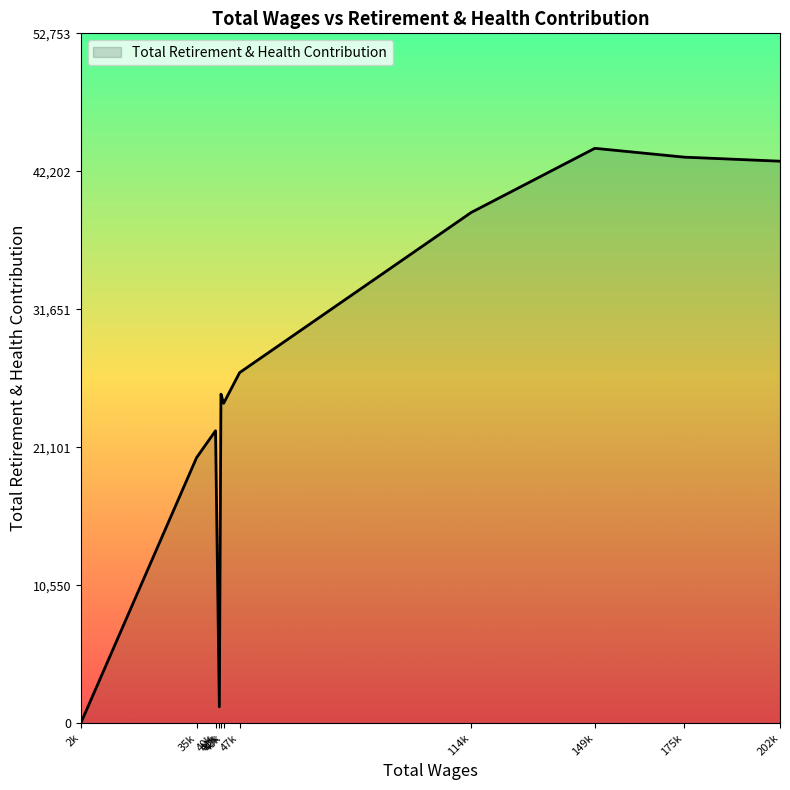

How many positive values are there?

10